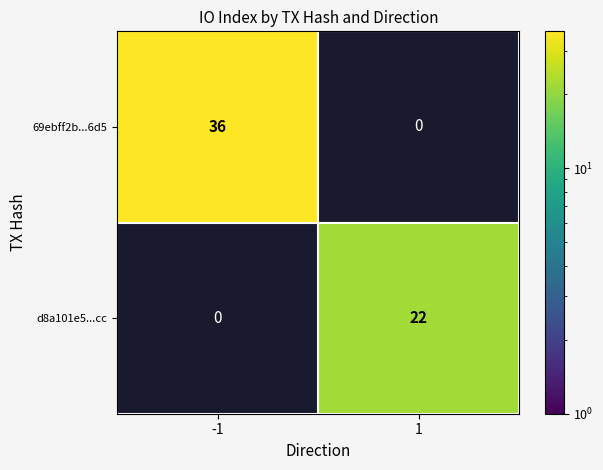

What is the minimum value shown in the chart?

22.0